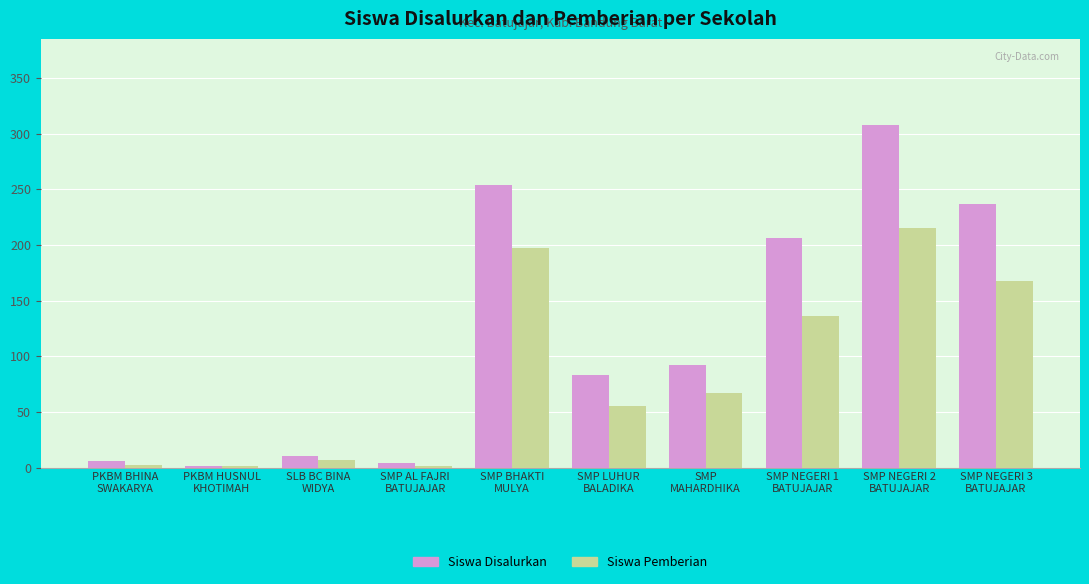

Count the number of data series in this chart.

2